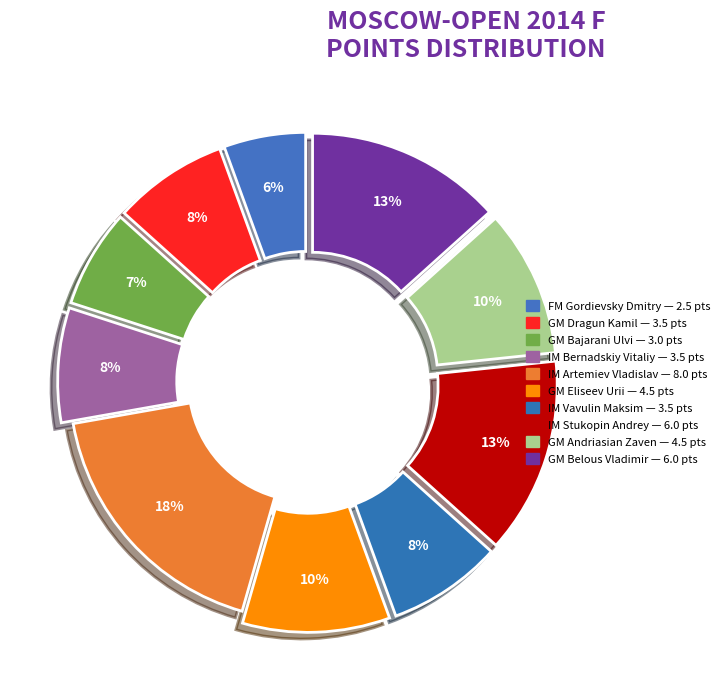

What percentage do GM Belous Vladimir and GM Andriasian Zaven together represent?

23.3%